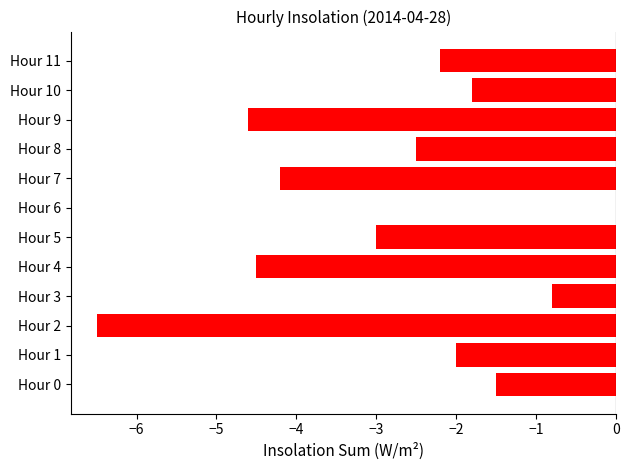

Reading bottom to top, extract all data points from this chart.

Hour 0=-1.5	Hour 1=-2.0	Hour 2=-6.5	Hour 3=-0.8	Hour 4=-4.5	Hour 5=-3.0	Hour 6=0.0	Hour 7=-4.2	Hour 8=-2.5	Hour 9=-4.6	Hour 10=-1.8	Hour 11=-2.2